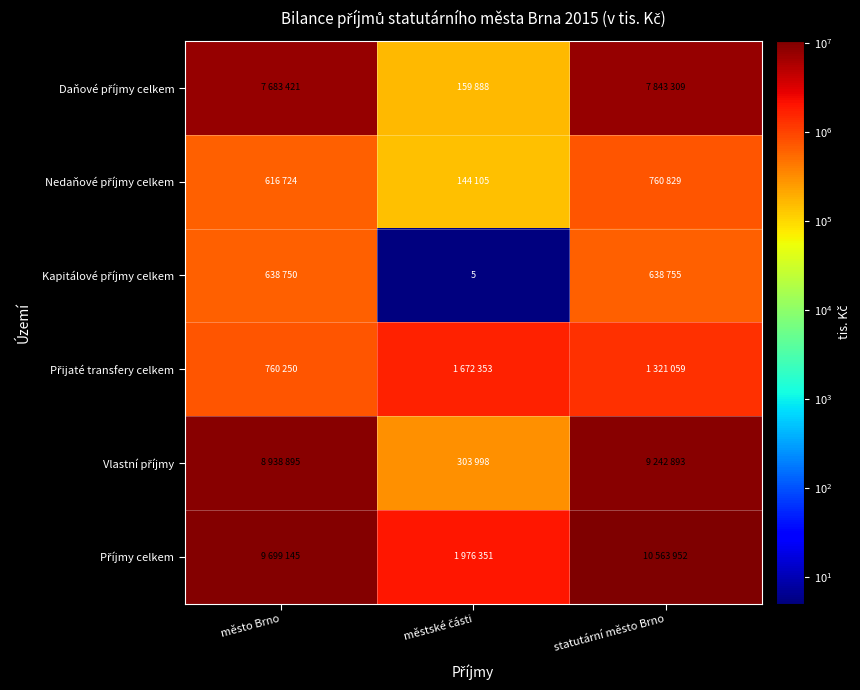

Where is Nedaňové příjmy celkem nearest to the value 452467?

město Brno